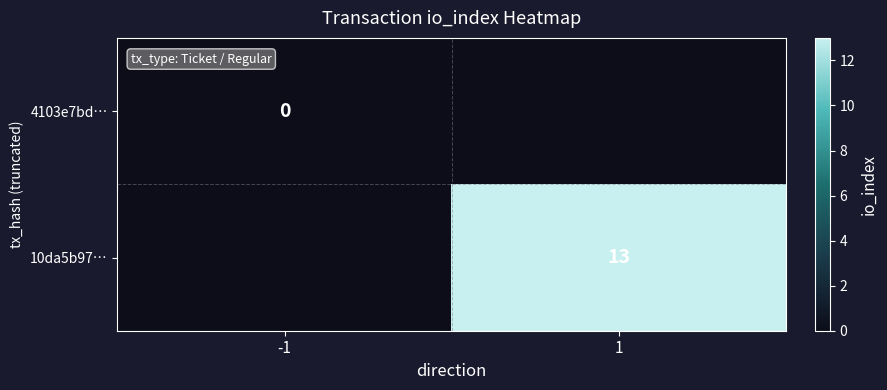

The 10da5b97… series shows 13 at 1. True or false?

True